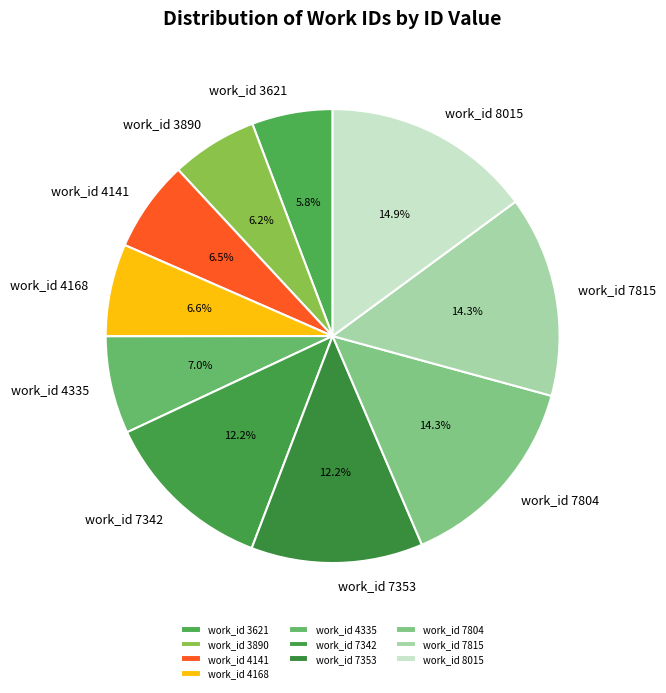

Does work_id 7342 account for over 50% of the chart?

No